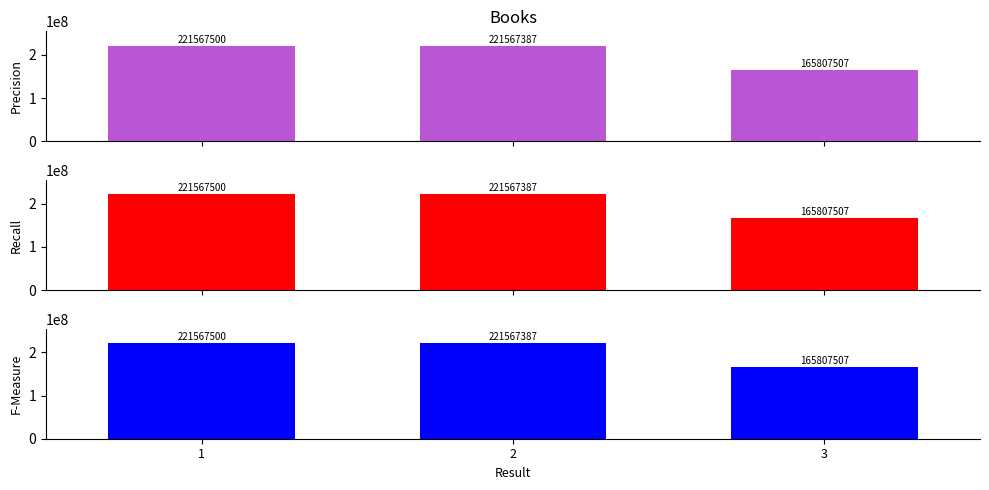

The value of Recall at 2 is 349682257. True or false?

False